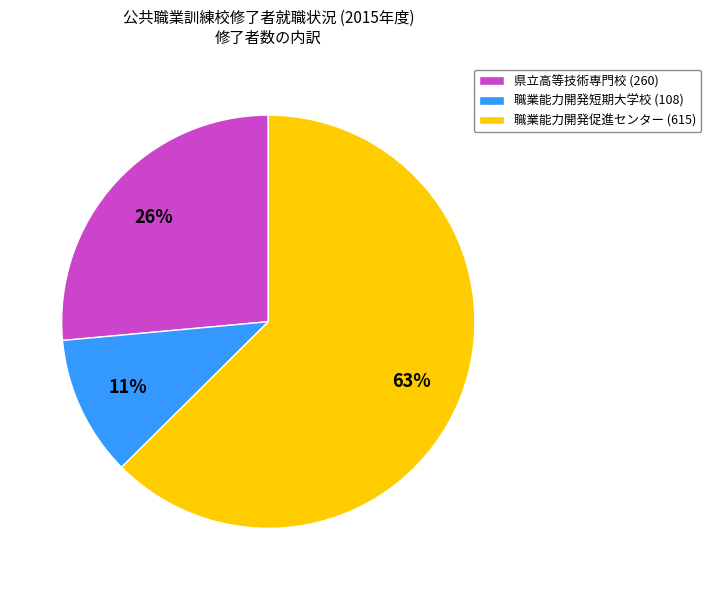

Do 職業能力開発短期大学校 (108) and 県立高等技術専門校 (260) together represent more than half of the pie?

No